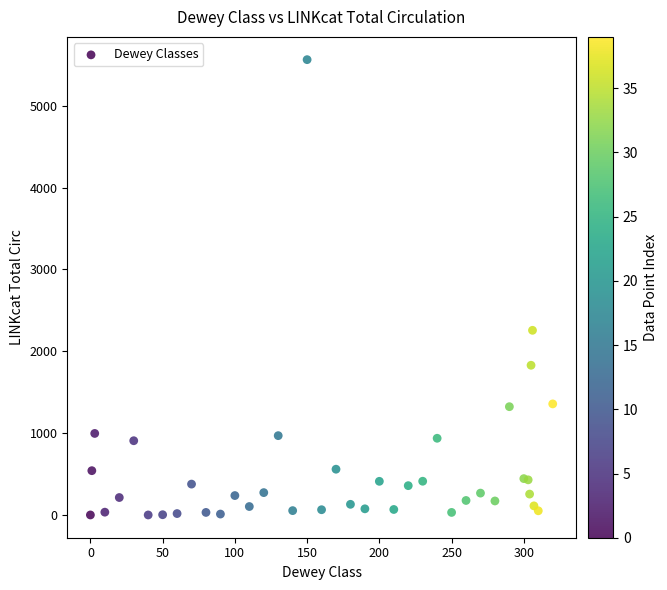

What Y value in the scatter plot is closest to 2781?

2256